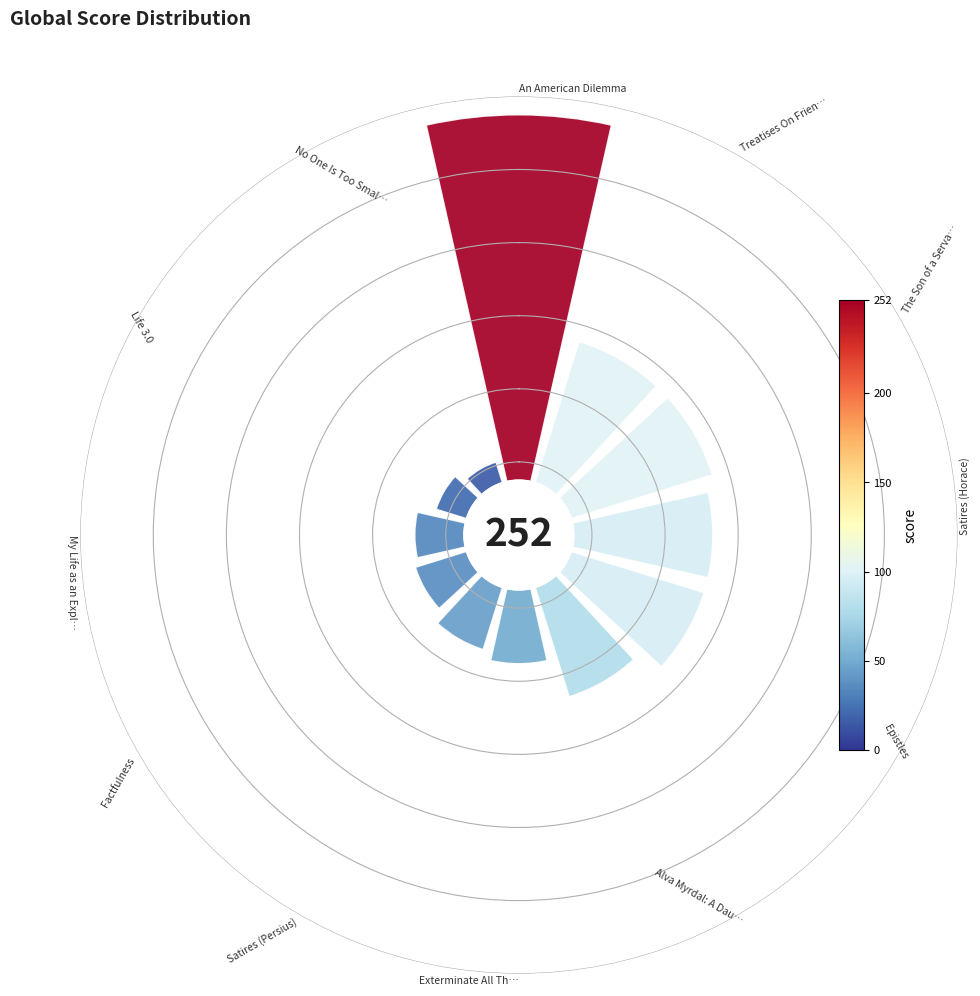

Is 9 the majority of the pie?

No